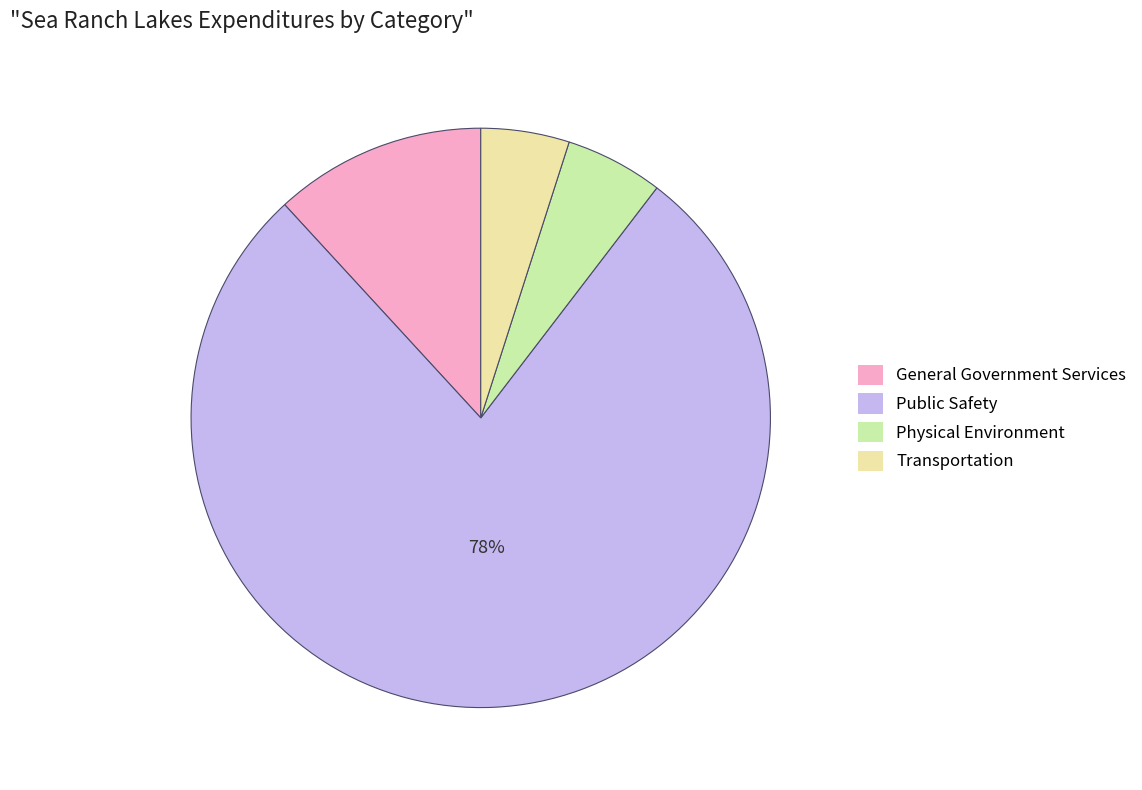

Which has a higher value, Physical Environment or Public Safety?

Public Safety